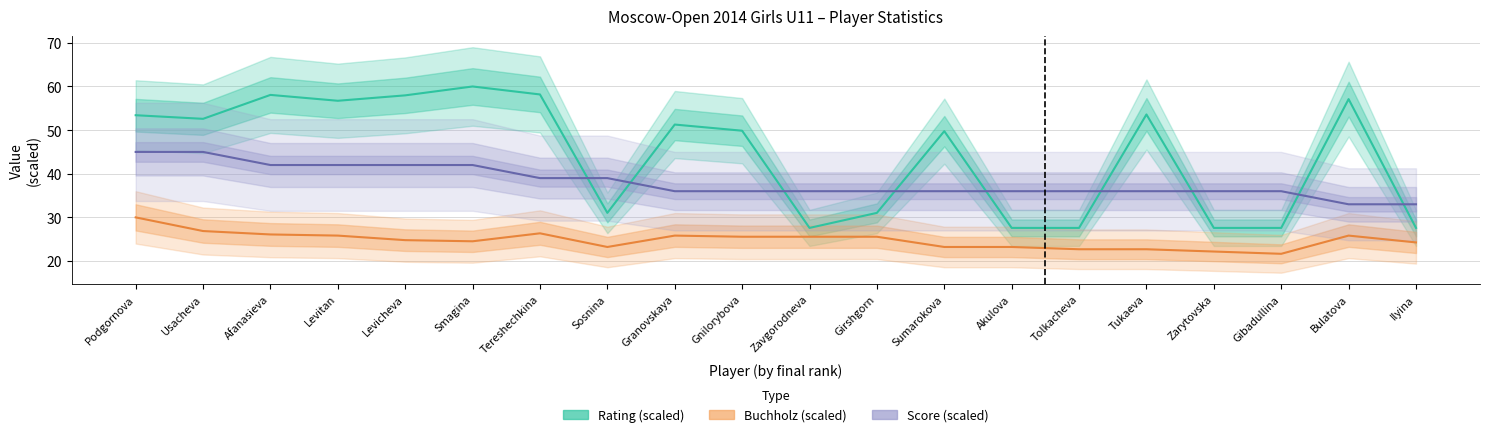

At which label is Score (scaled) closest to 39?

Tereshechkina